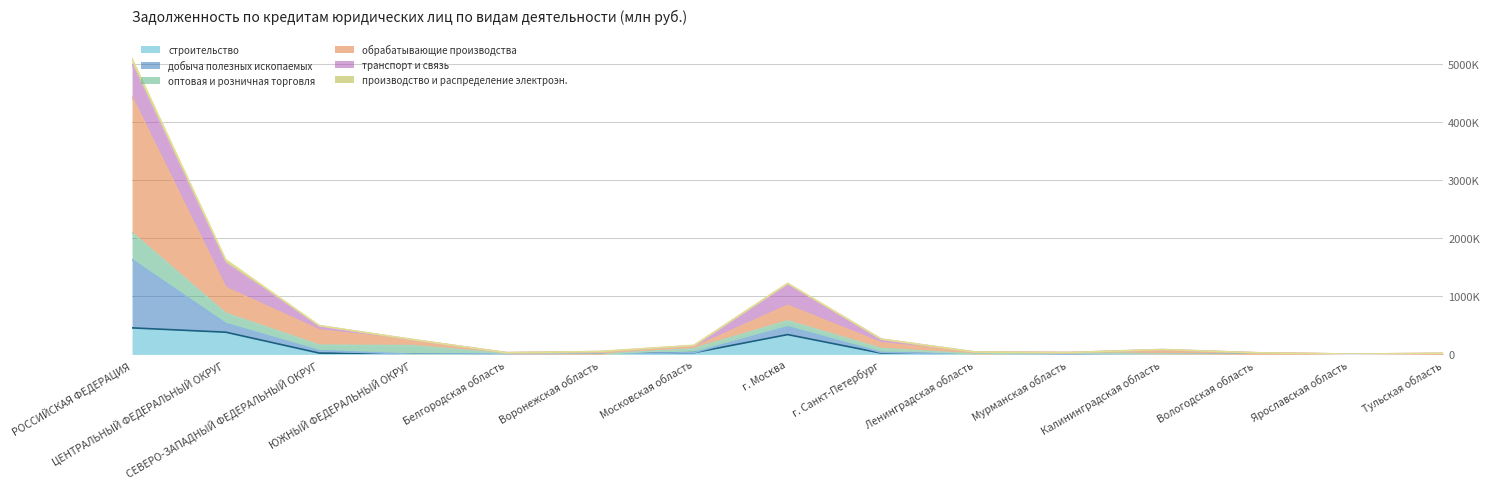

What is the label of the 13th point from the right?

СЕВЕРО-ЗАПАДНЫЙ ФЕДЕРАЛЬНЫЙ ОКРУГ